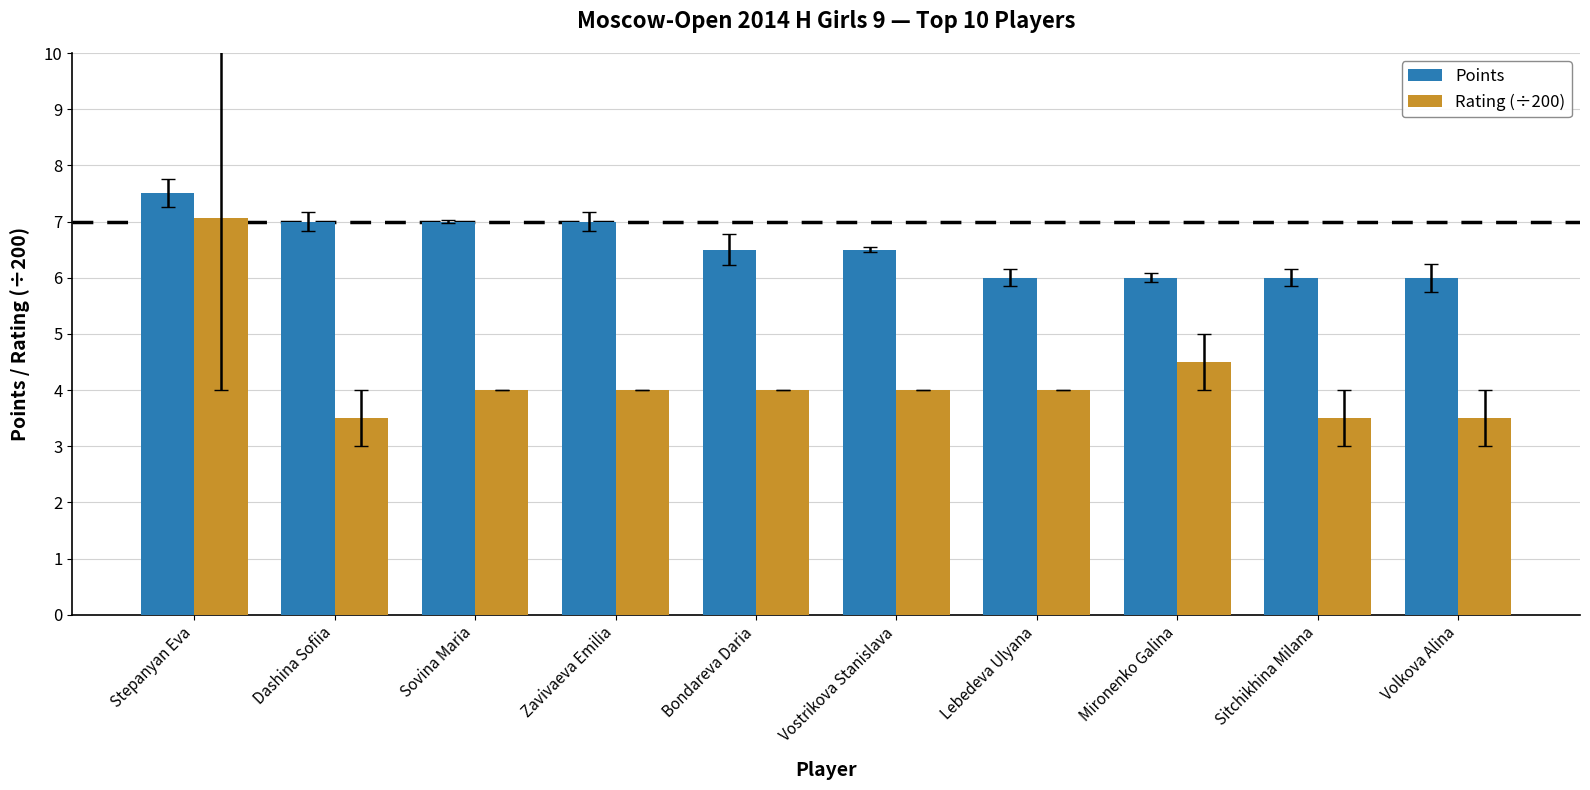

Between Stepanyan Eva and Bondareva Daria, which series saw the biggest shift?

Rating (÷200)